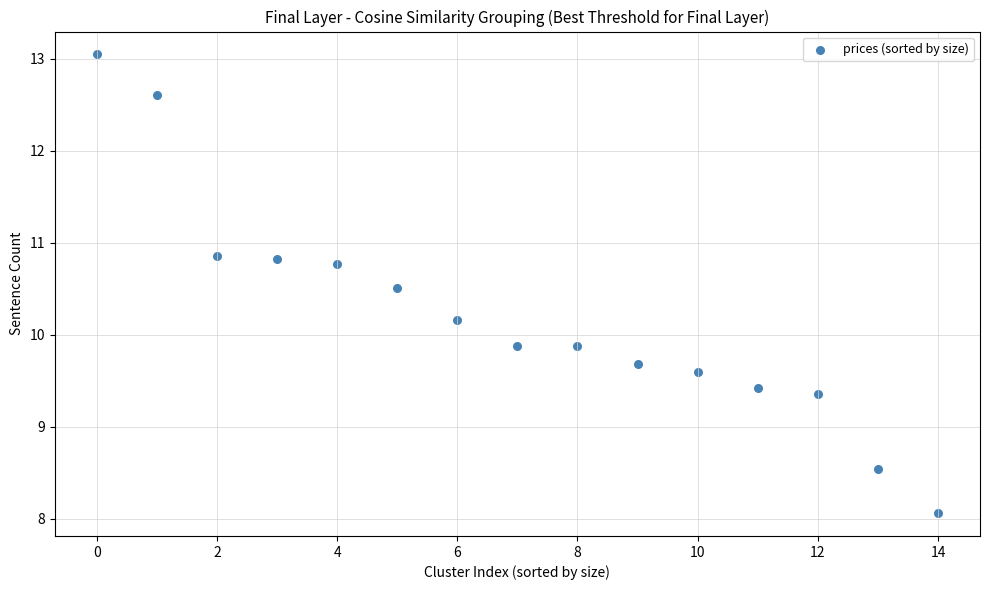

What is the range of Y values (max minus min)?

5.0